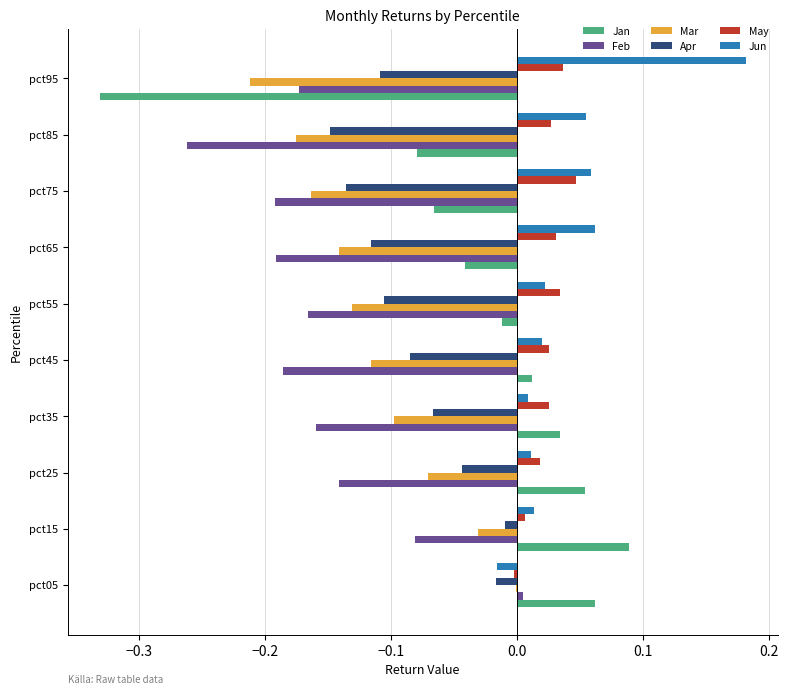

Is it true that Mar equals -0.0 at pct85?

False